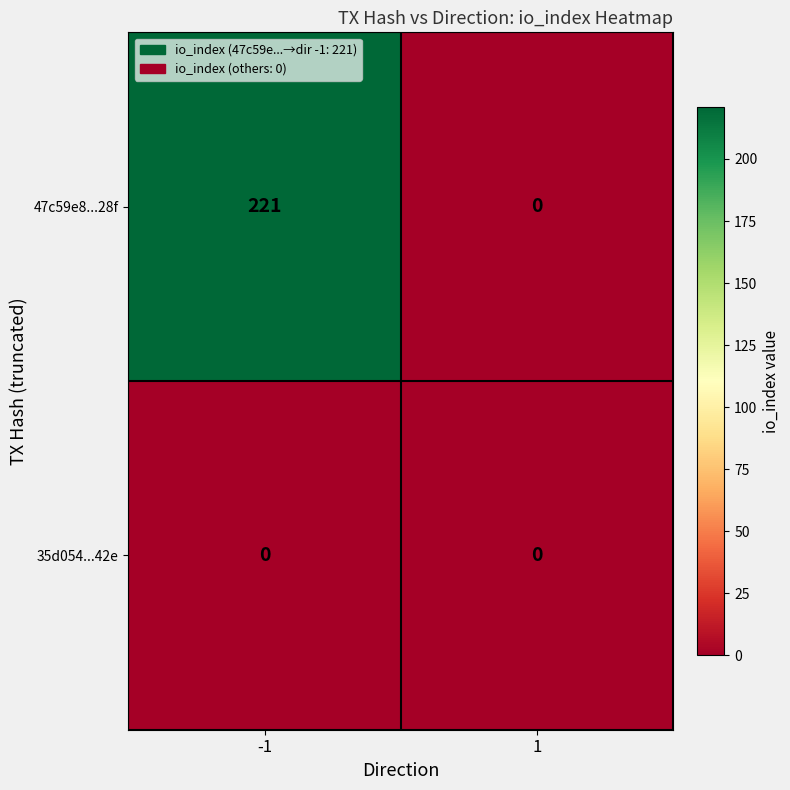

Rank the series by their average value, from lowest to highest.

35d054...42e, 47c59e8...28f